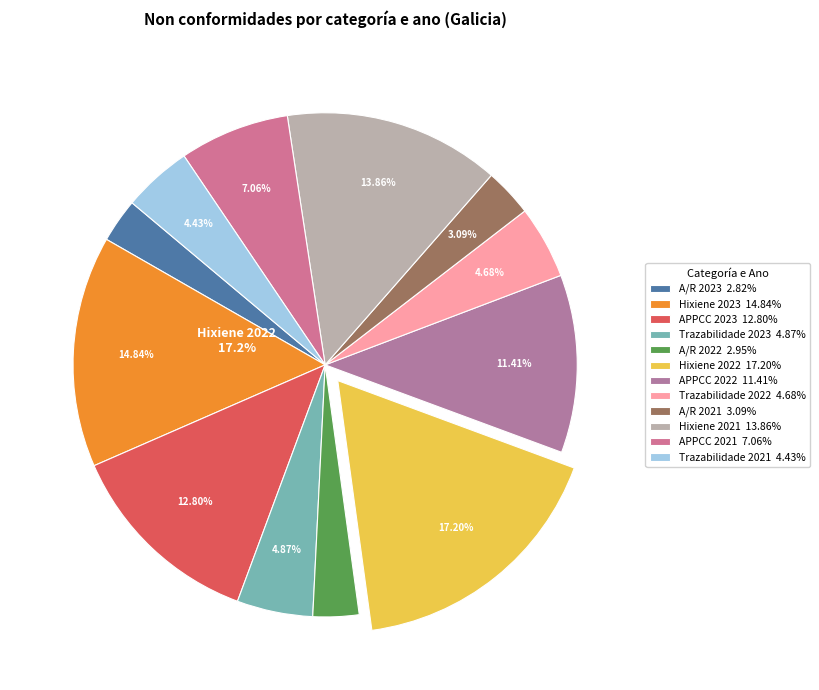

What is the total percentage of Trazabilidade 2022 and APPCC 2021?

11.7%